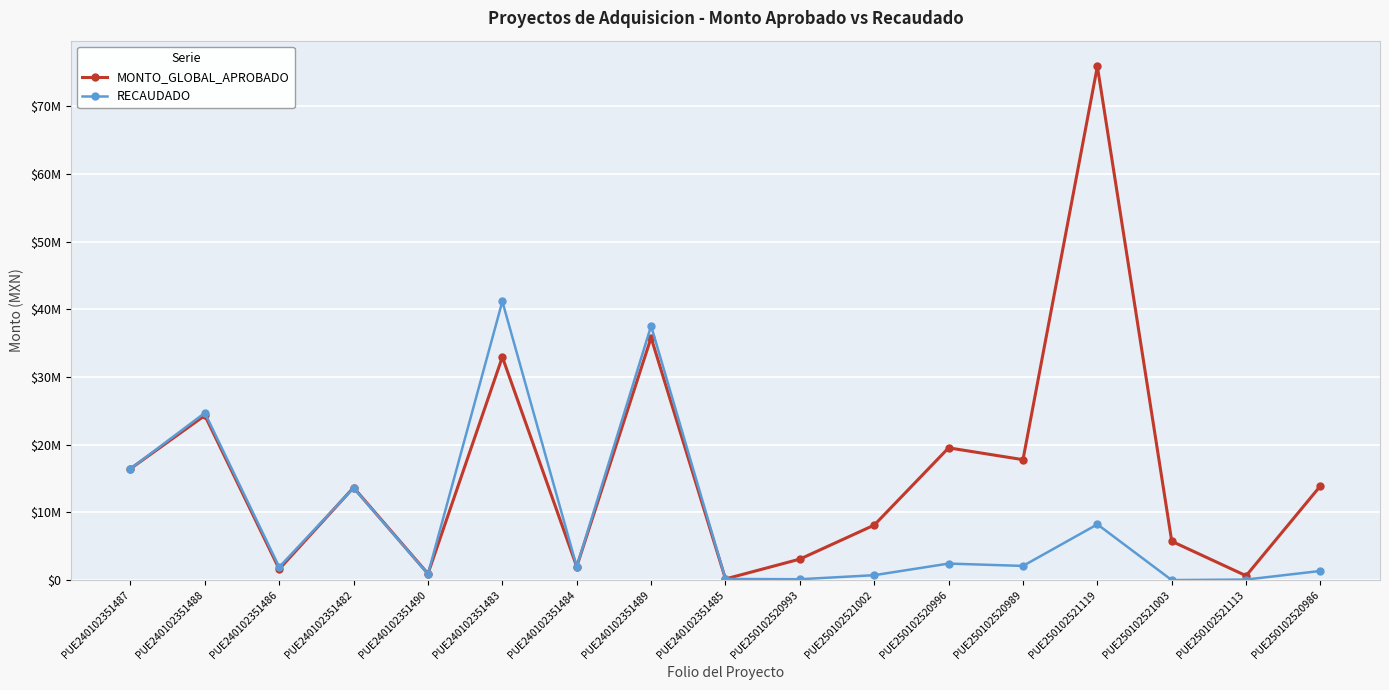

Reading left to right, transcribe all the data shown in this chart.

MONTO_GLOBAL_APROBADO: 16450395.0	24314650.8	1625000.0	13668766.0	941000.0	32946397.5	1989296.8	35809350.0	170000.0	3100000.0	8123868.5	19531161.0	17786491.5	75870694.7	5730400.0	640000.0	13919734.4
RECAUDADO: 16442784.3	24690673.0	1926809.3	13615825.3	900933.6	41166042.3	1981796.0	37534141.5	169963.2	127832.0	726403.0	2441395.0	2093477.0	8233836.0	0.0	80000.0	1350536.2